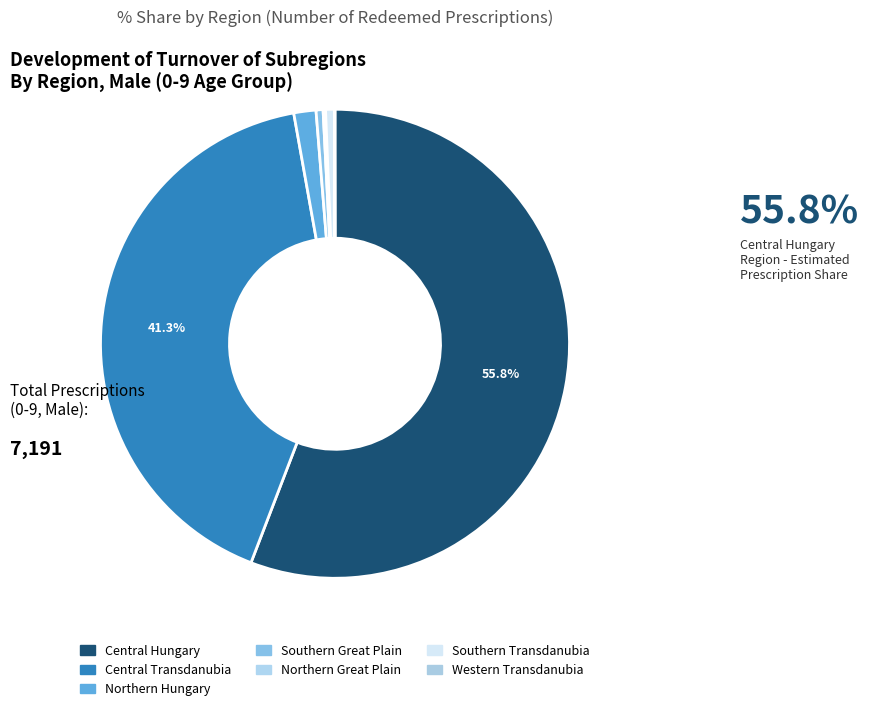

Which category has the biggest portion of the pie?

Central Hungary